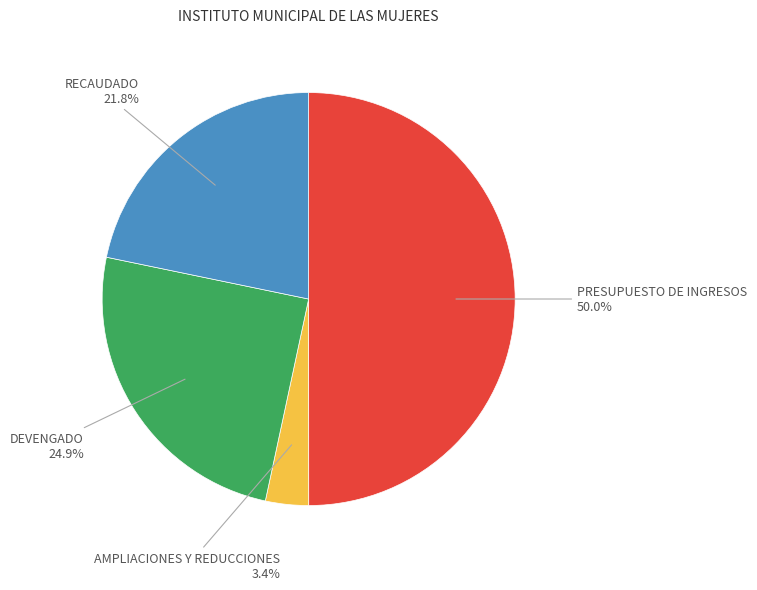

Count the number of slices in the pie.

4